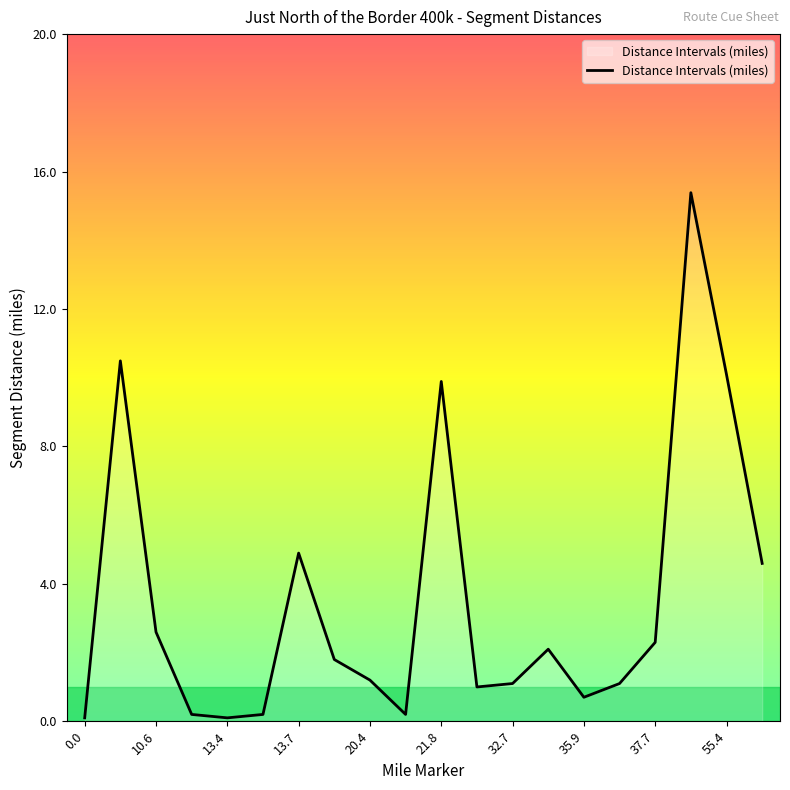

What is the maximum value shown in the chart?

15.4